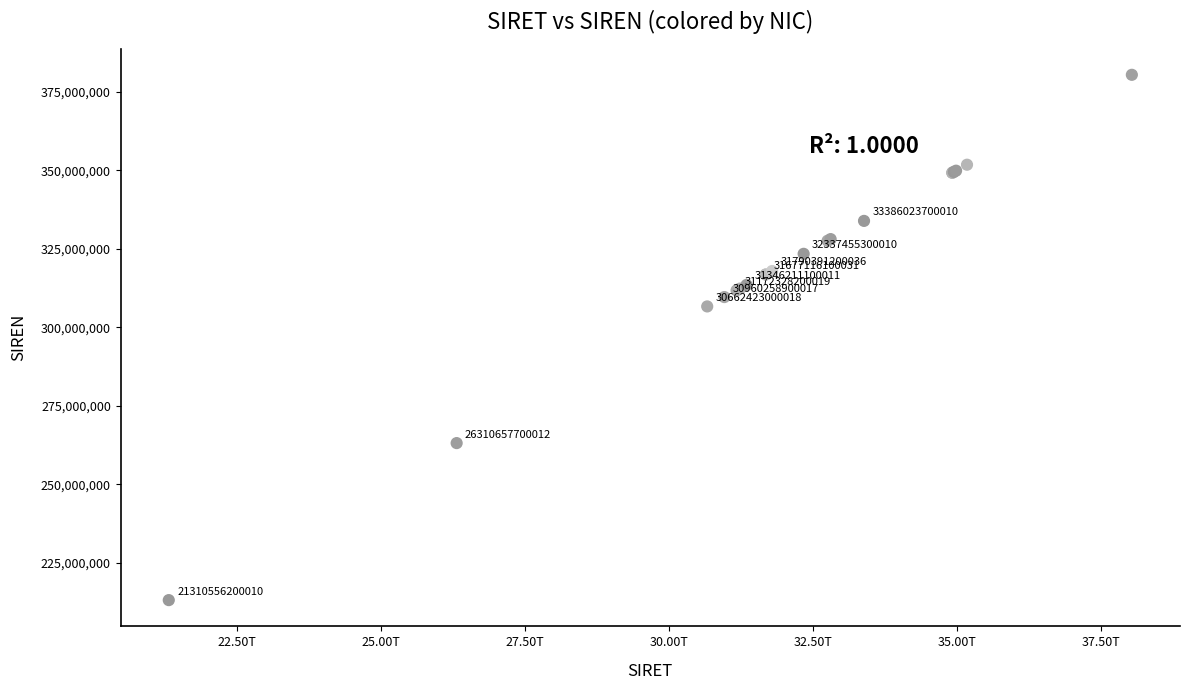

What Y value in the scatter plot is closest to 296741327?

306624230